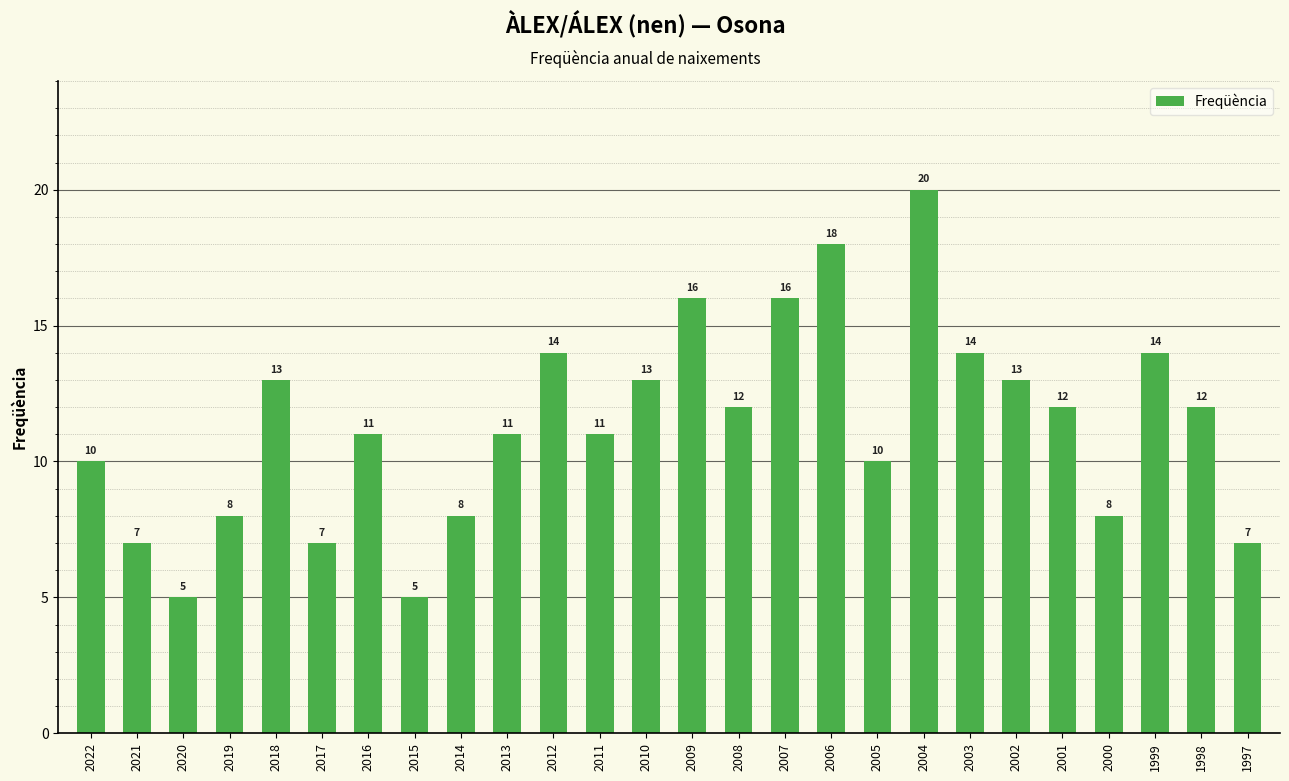

How many bars are there in total?

26